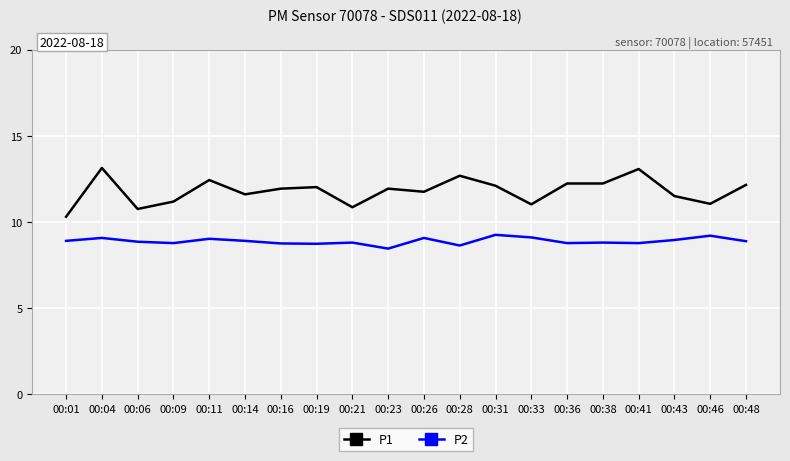

At which category does the chart reach its minimum across all series?

00:23